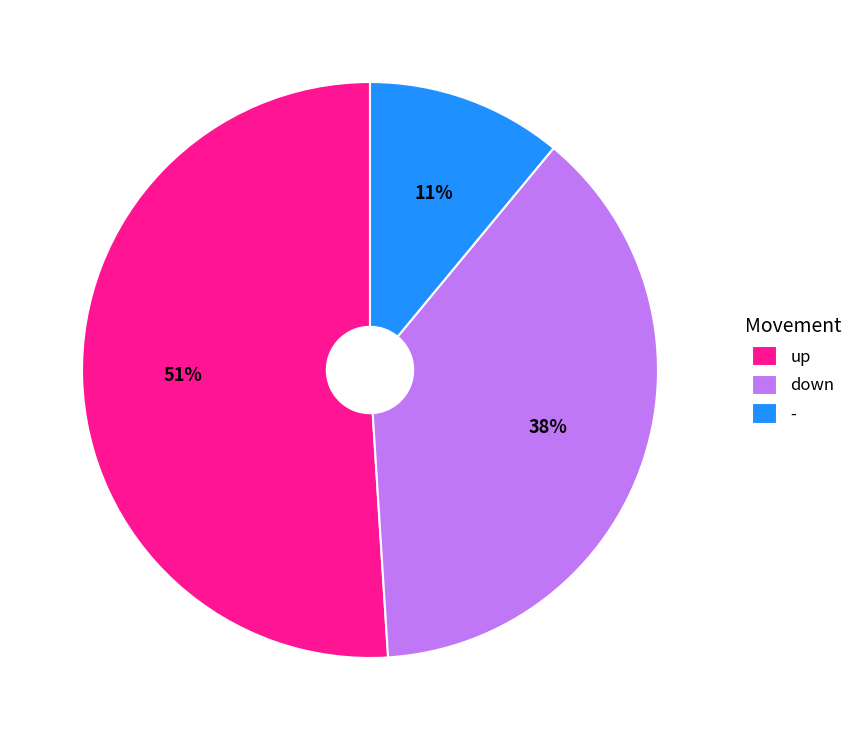

Which category has the biggest portion of the pie?

up